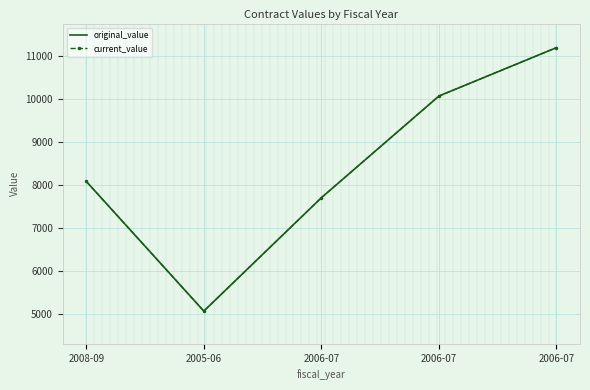

At 2005-06, list the series in order from largest to smallest.

original_value, current_value